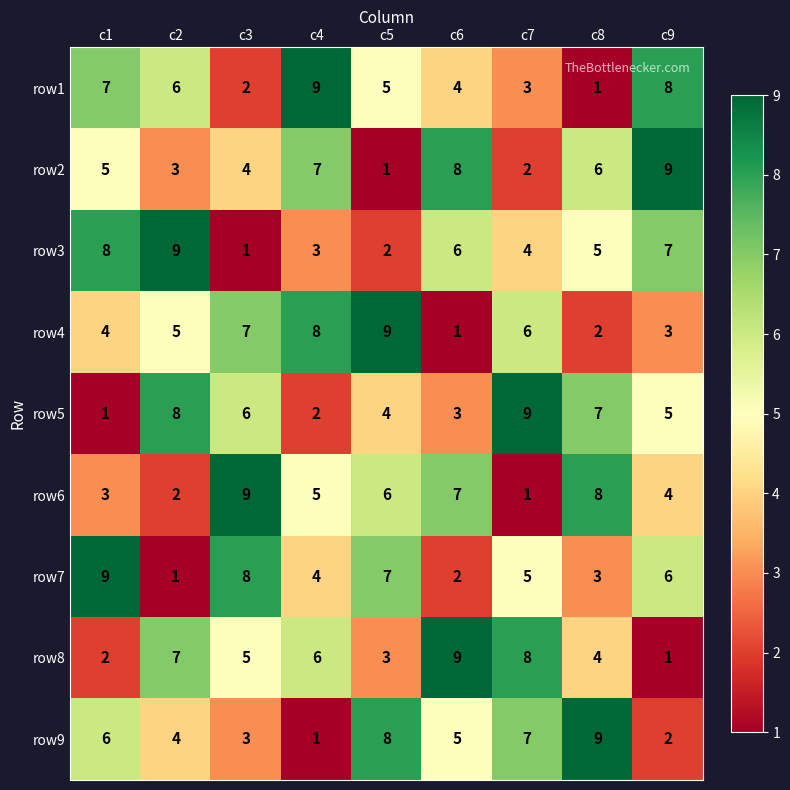

List the labels in order of row2 value, smallest first.

c5, c7, c2, c3, c1, c8, c4, c6, c9